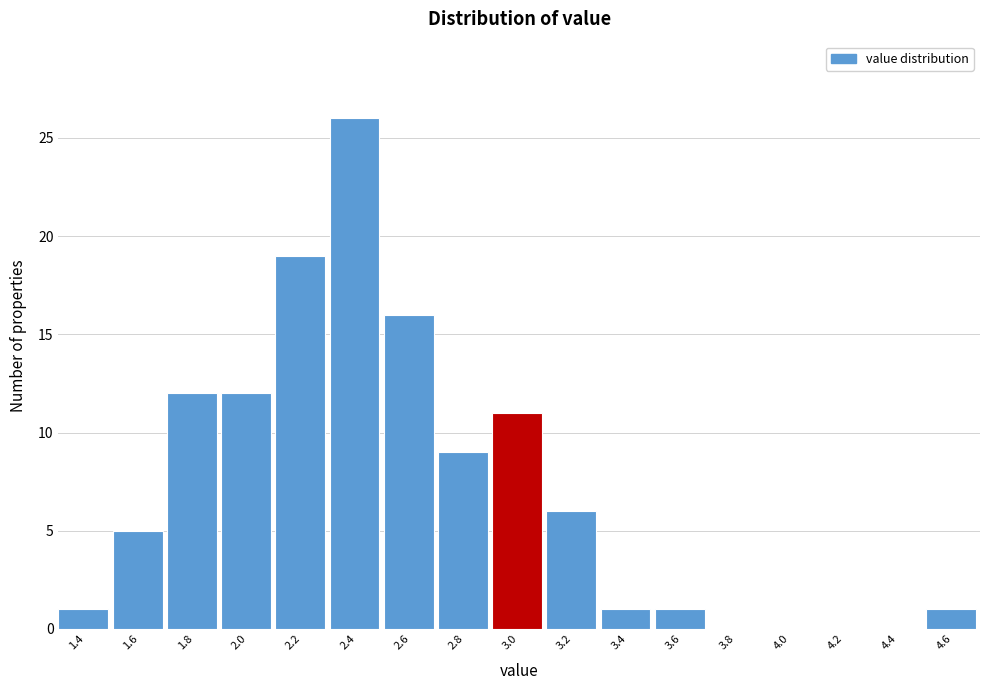

Reading left to right, list all the values displayed in this chart.

1.4=1	1.6=5	1.8=12	2.0=12	2.2=19	2.4=26	2.6=16	2.8=9	3.0=11	3.2=6	3.4=1	3.6=1	3.8=0	4.0=0	4.2=0	4.4=0	4.6=1